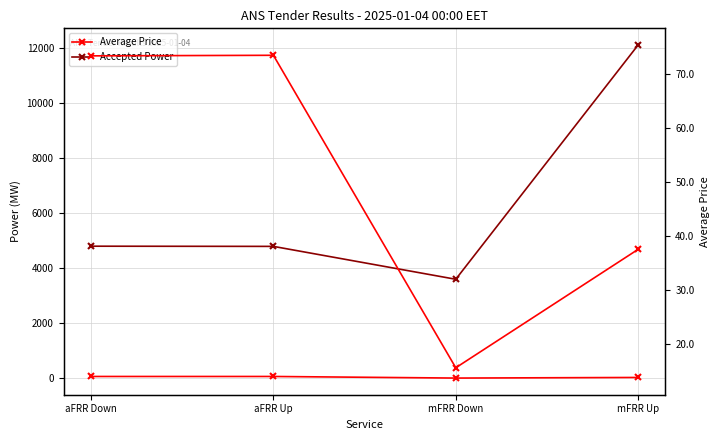

True or false: Accepted Power and Average Price cross at least once.

False